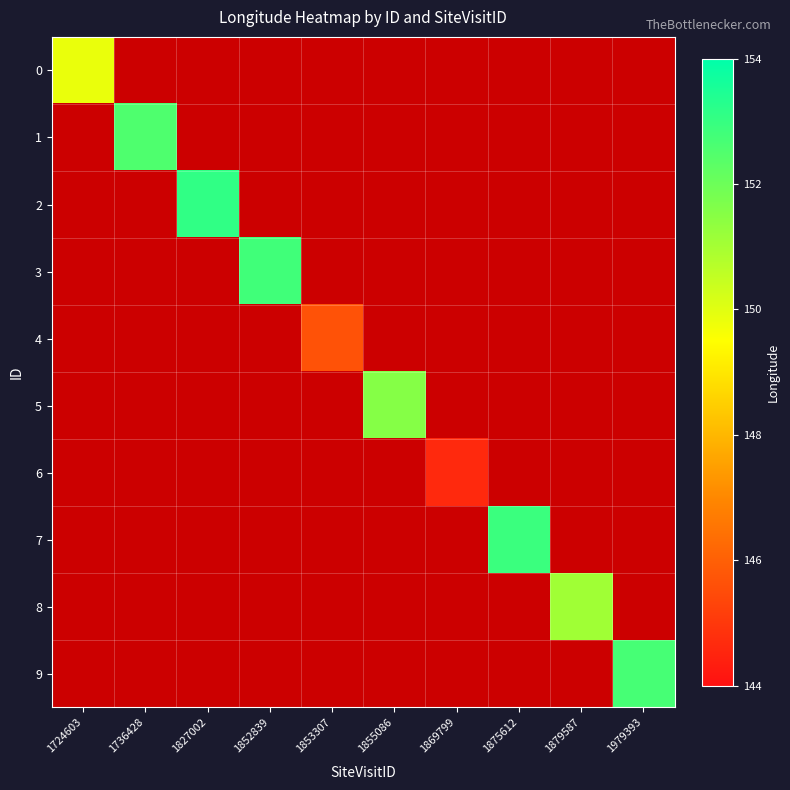

Reading left to right, transcribe all the data shown in this chart.

0: 1724603=149.8	1736428=0.0	1827002=0.0	1852839=0.0	1853307=0.0	1855086=0.0	1869799=0.0	1875612=0.0	1879587=0.0	1979393=0.0
1: 1724603=0.0	1736428=152.5	1827002=0.0	1852839=0.0	1853307=0.0	1855086=0.0	1869799=0.0	1875612=0.0	1879587=0.0	1979393=0.0
2: 1724603=0.0	1736428=0.0	1827002=153.1	1852839=0.0	1853307=0.0	1855086=0.0	1869799=0.0	1875612=0.0	1879587=0.0	1979393=0.0
3: 1724603=0.0	1736428=0.0	1827002=0.0	1852839=152.8	1853307=0.0	1855086=0.0	1869799=0.0	1875612=0.0	1879587=0.0	1979393=0.0
4: 1724603=0.0	1736428=0.0	1827002=0.0	1852839=0.0	1853307=145.7	1855086=0.0	1869799=0.0	1875612=0.0	1879587=0.0	1979393=0.0
5: 1724603=0.0	1736428=0.0	1827002=0.0	1852839=0.0	1853307=0.0	1855086=151.5	1869799=0.0	1875612=0.0	1879587=0.0	1979393=0.0
6: 1724603=0.0	1736428=0.0	1827002=0.0	1852839=0.0	1853307=0.0	1855086=0.0	1869799=144.6	1875612=0.0	1879587=0.0	1979393=0.0
7: 1724603=0.0	1736428=0.0	1827002=0.0	1852839=0.0	1853307=0.0	1855086=0.0	1869799=0.0	1875612=152.9	1879587=0.0	1979393=0.0
8: 1724603=0.0	1736428=0.0	1827002=0.0	1852839=0.0	1853307=0.0	1855086=0.0	1869799=0.0	1875612=0.0	1879587=151.1	1979393=0.0
9: 1724603=0.0	1736428=0.0	1827002=0.0	1852839=0.0	1853307=0.0	1855086=0.0	1869799=0.0	1875612=0.0	1879587=0.0	1979393=152.7